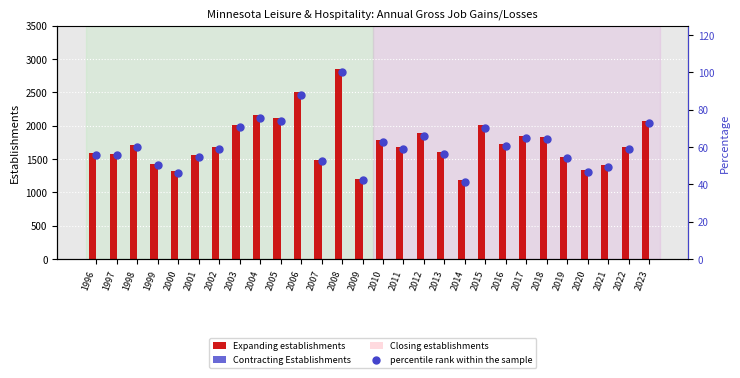

What are all the series names shown in the legend?

Expanding establishments, Contracting Establishments, Closing establishments, percentile rank within the sample